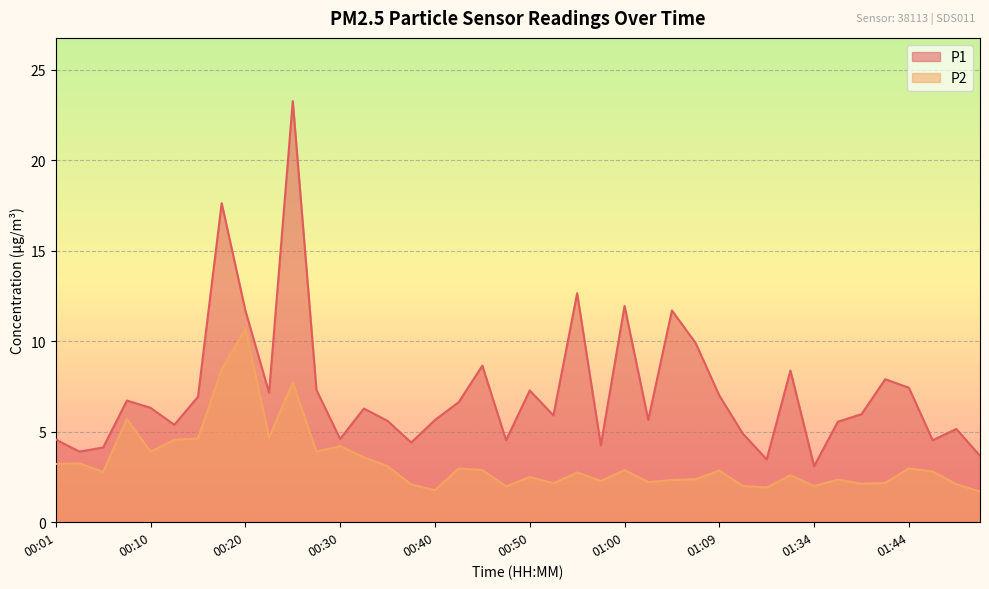

What is the difference between the P1 values at 00:23 and 01:31?

1.2